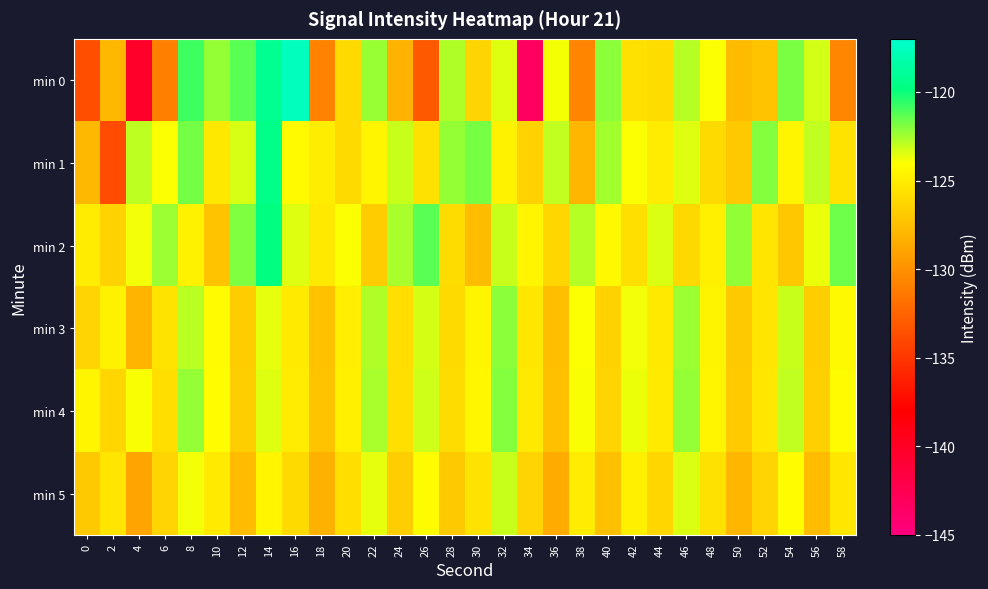

What is the maximum value shown in the chart?

-117.6